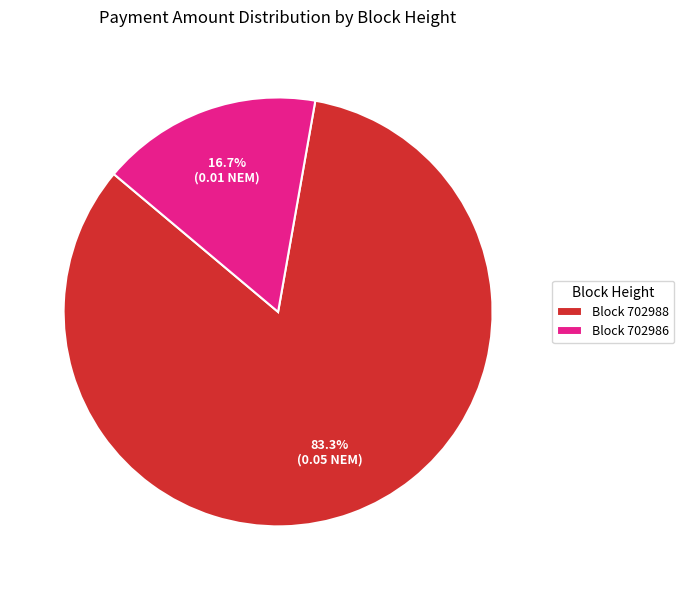

Rank the categories by value from highest to lowest.

Block 702988, Block 702986